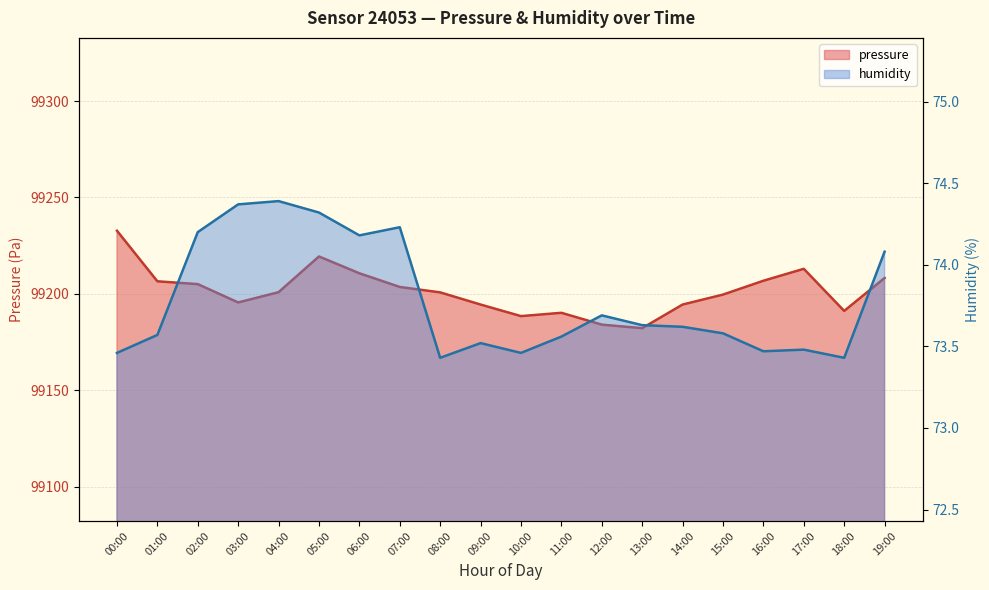

Reading right to left, extract all data points from this chart.

pressure: 99208.2	99191.2	99213.0	99206.8	99199.6	99194.5	99182.2	99184.1	99190.2	99188.5	99194.5	99200.8	99203.6	99210.7	99219.4	99200.9	99195.6	99205.1	99206.5	99232.8
humidity: 74.1	73.4	73.5	73.5	73.6	73.6	73.6	73.7	73.6	73.5	73.5	73.4	74.2	74.2	74.3	74.4	74.4	74.2	73.6	73.5